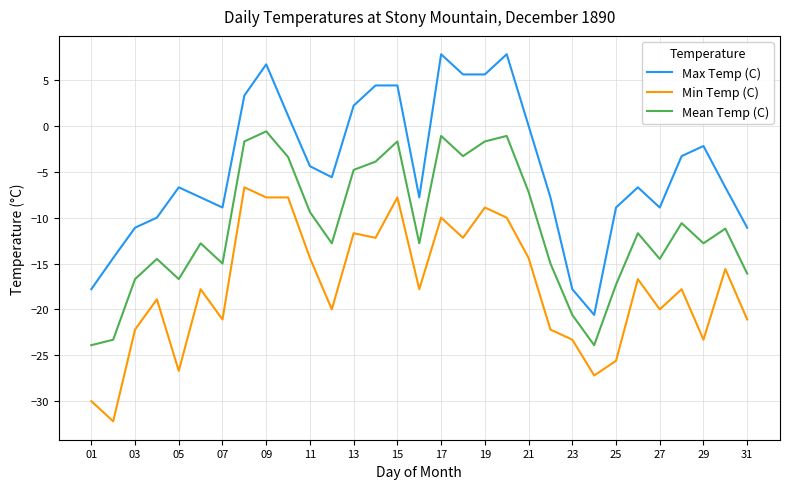

What is the minimum value for Mean Temp (C)?

-23.9